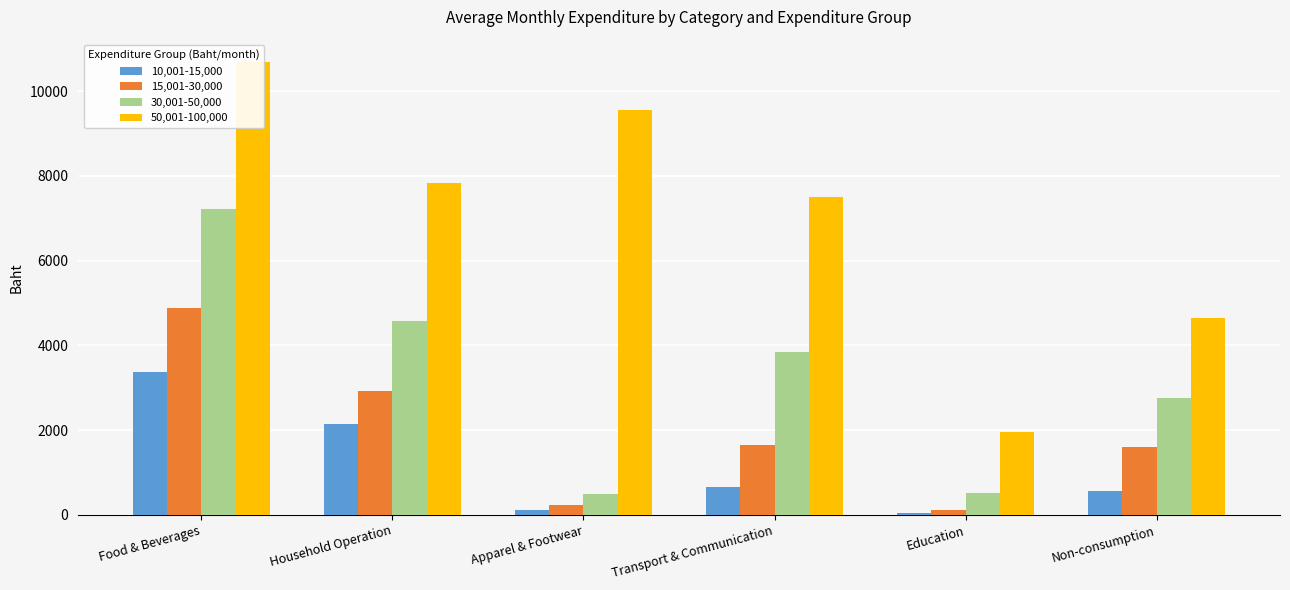

How many categories are shown in the chart?

6